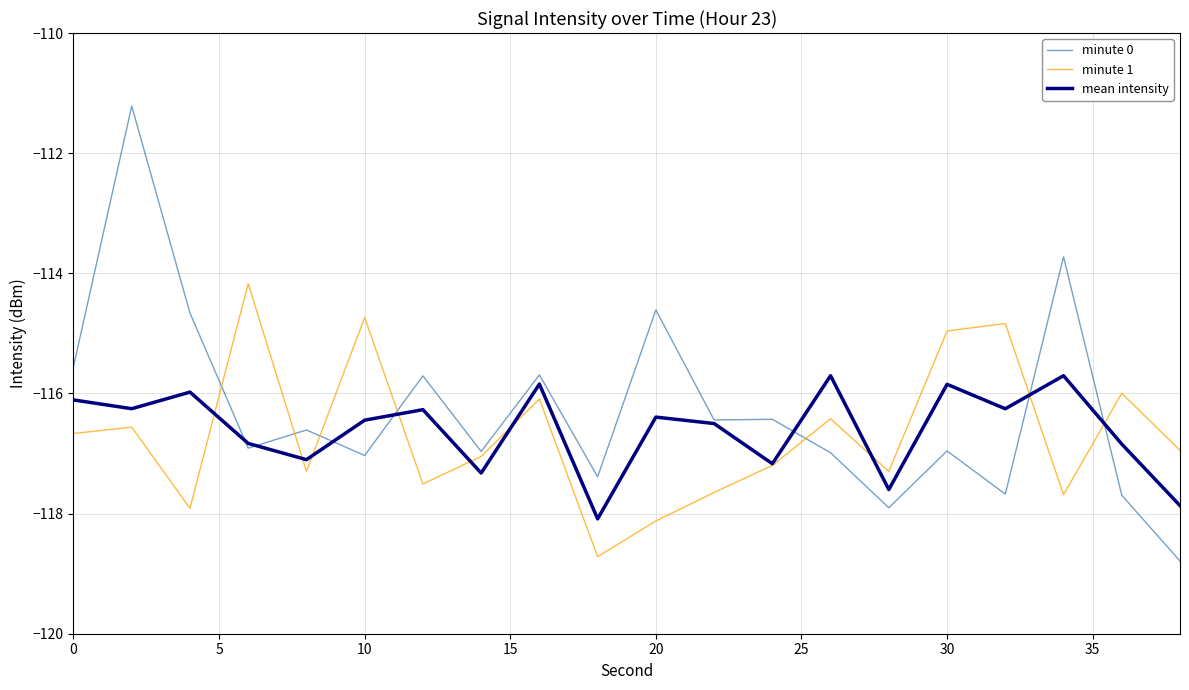

Which series has the largest range (max minus min)?

minute 0